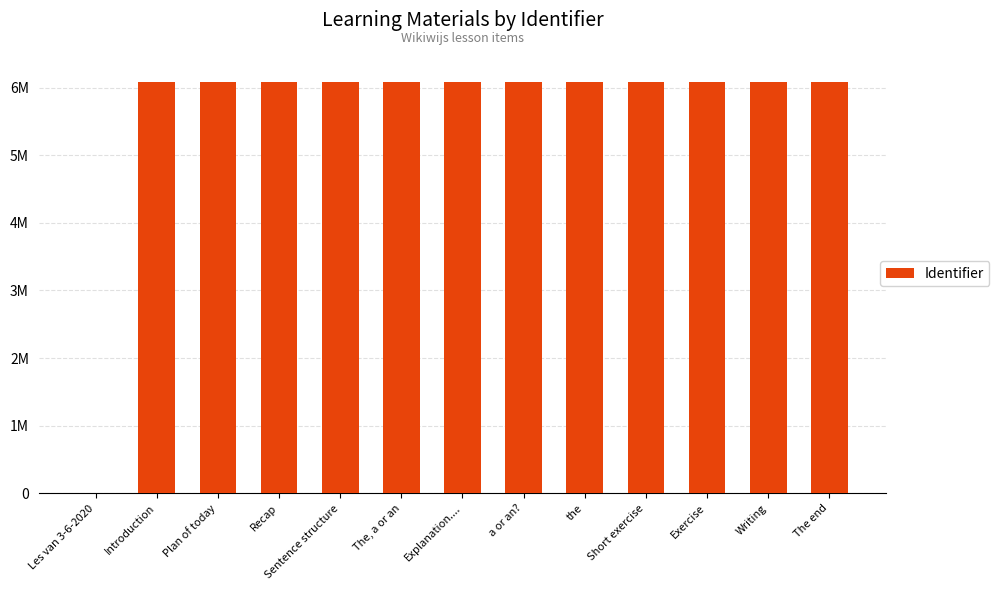

What is the approximate value at Plan of today, to the nearest 10?

6078310